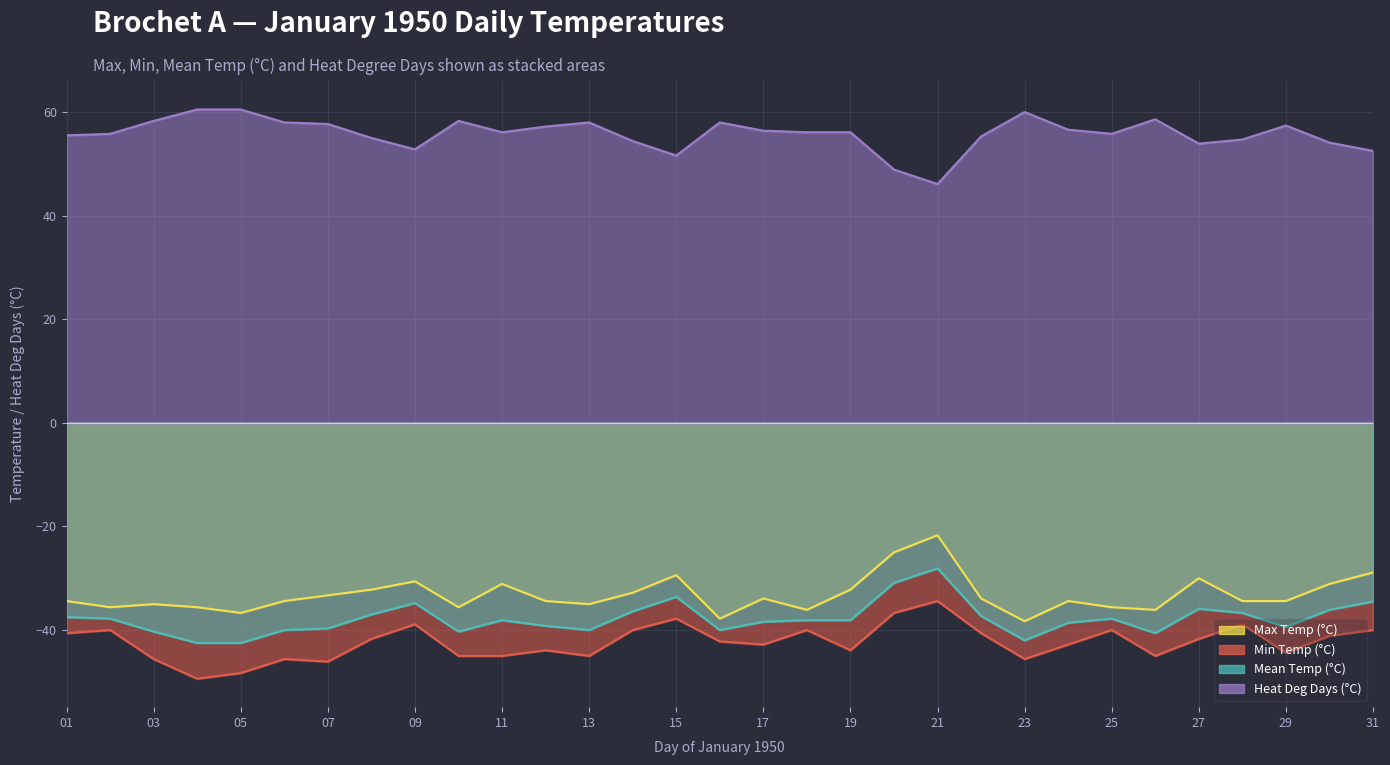

Which series has the widest spread of values?

Max Temp (°C)